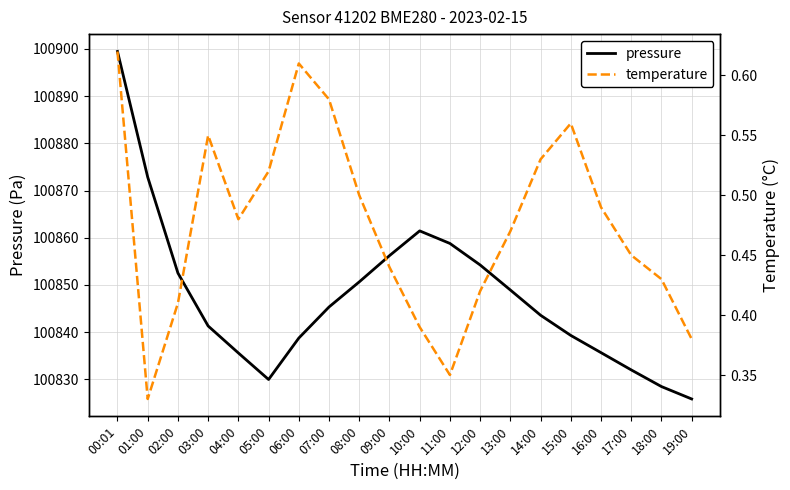

What is the total value across all series at 11:00?

100859.1